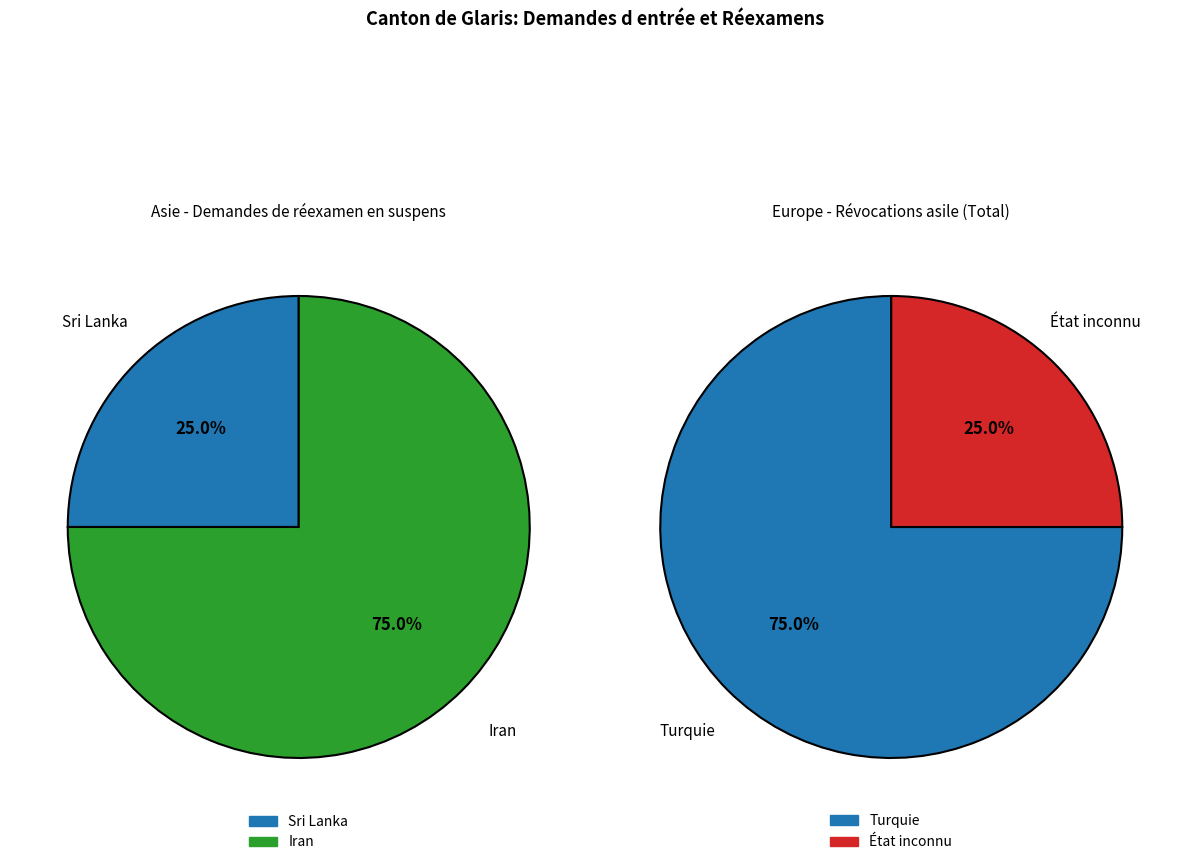

True or false: Europe accounts for 68% of the total.

False